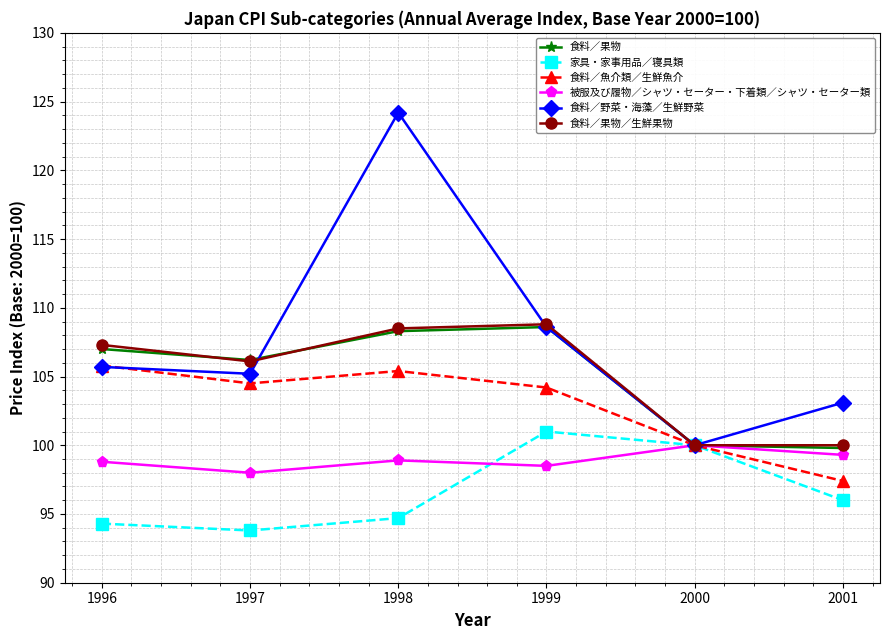

What is the value of the 食料／野菜・海藻／生鮮野菜 point at the 2nd from the left?

105.2